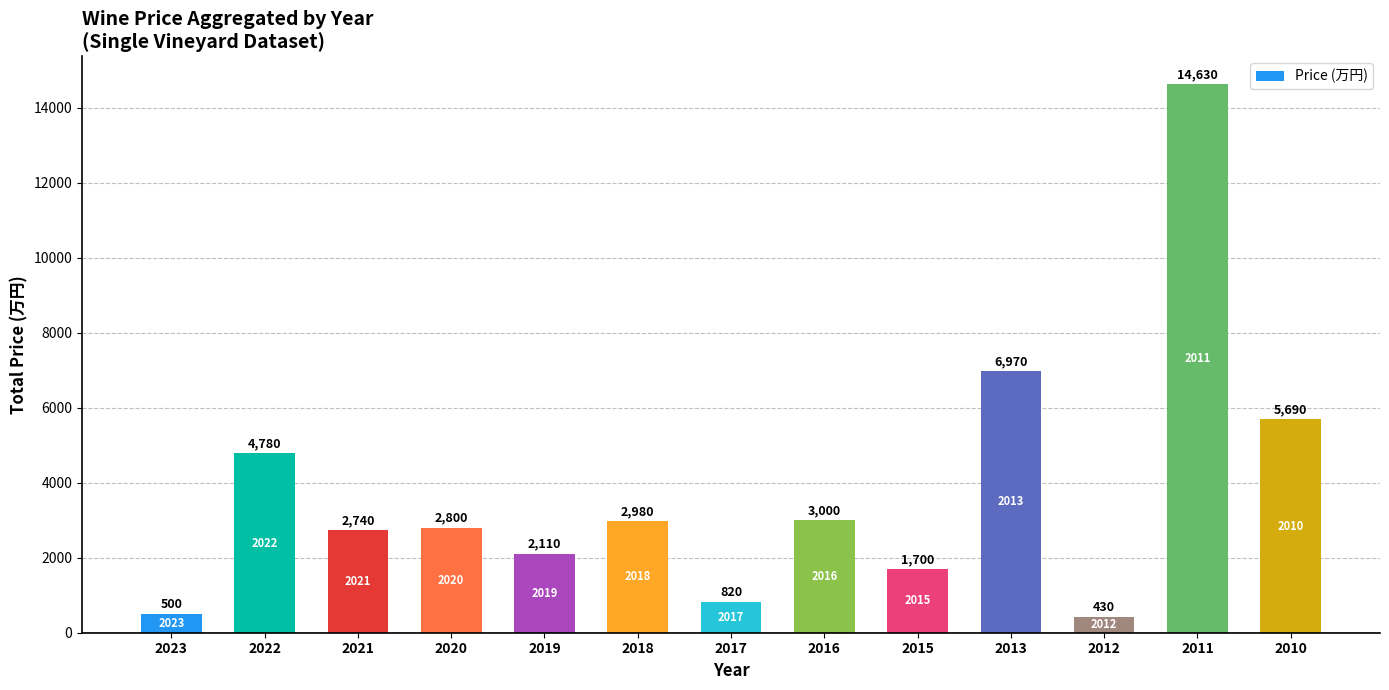

Does the chart contain stacked bars?

No